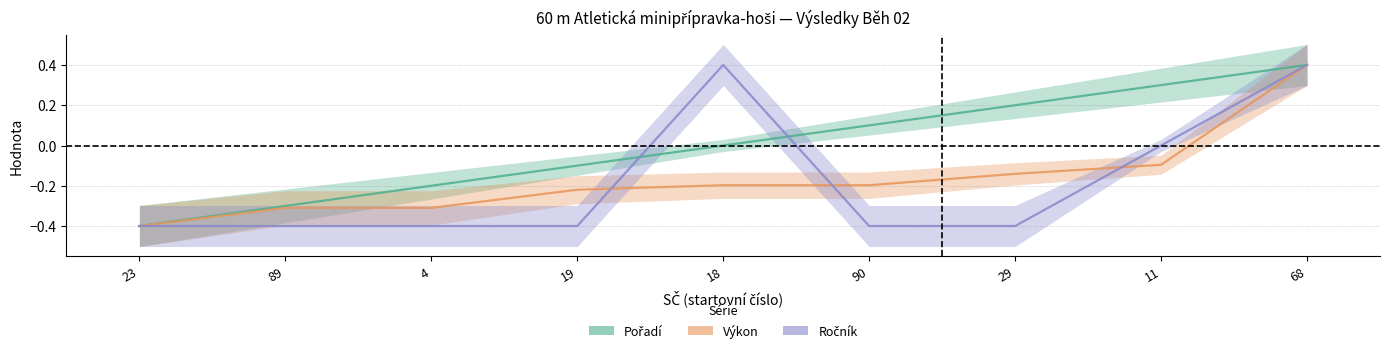

True or false: Výkon and Pořadí cross at least once.

False